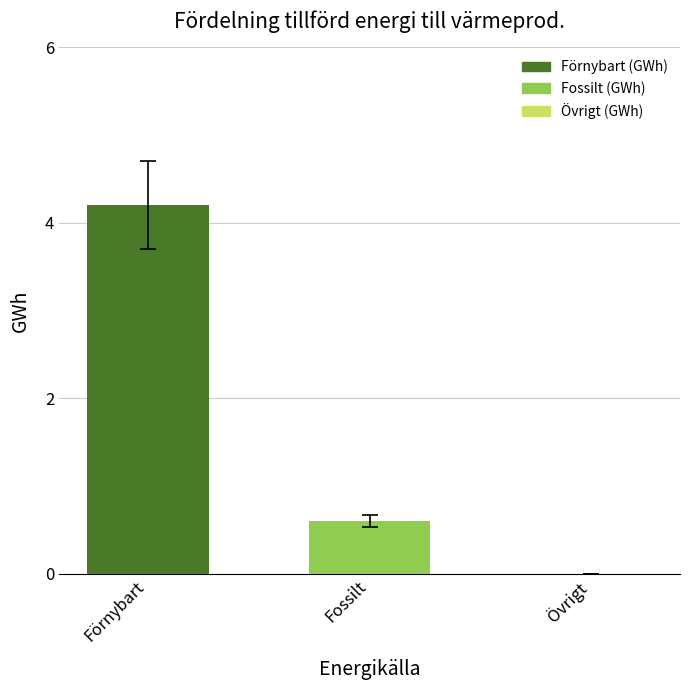

Where is the data nearest to the value 2?

Fossilt